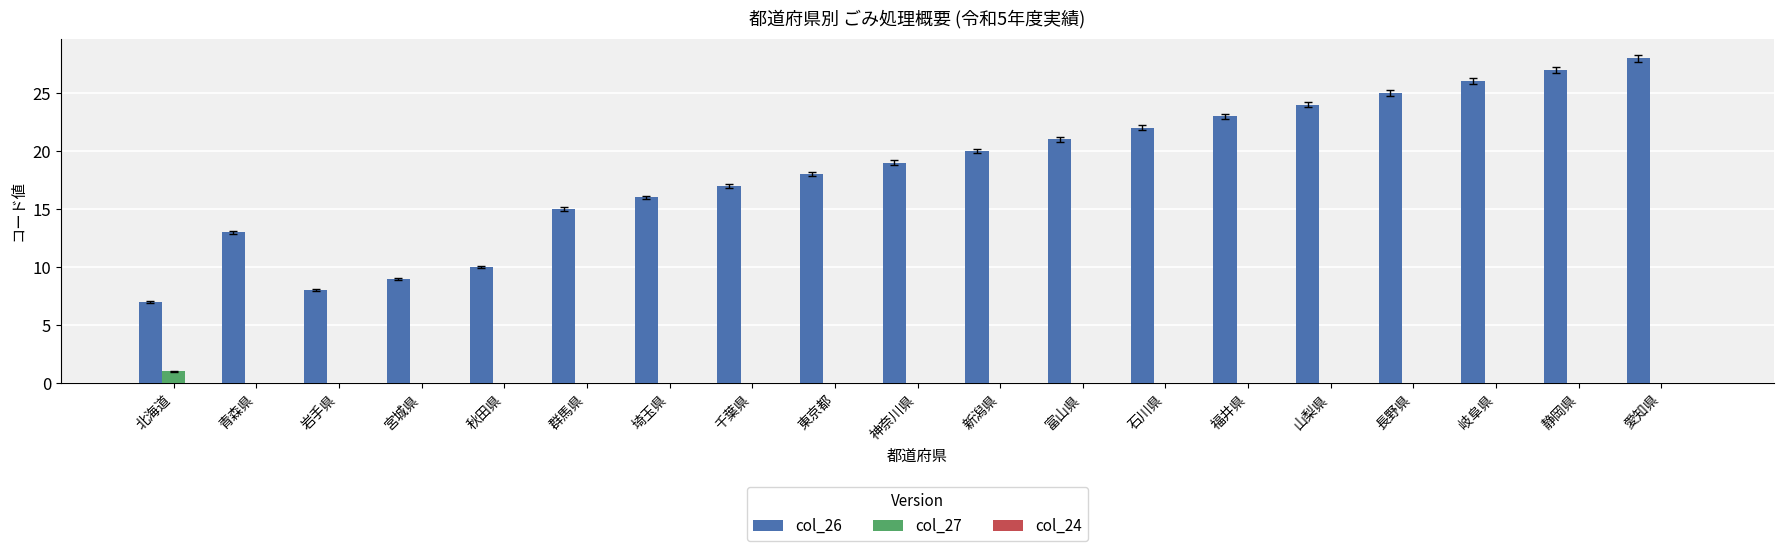

What is the total value across all series at 長野県?

25